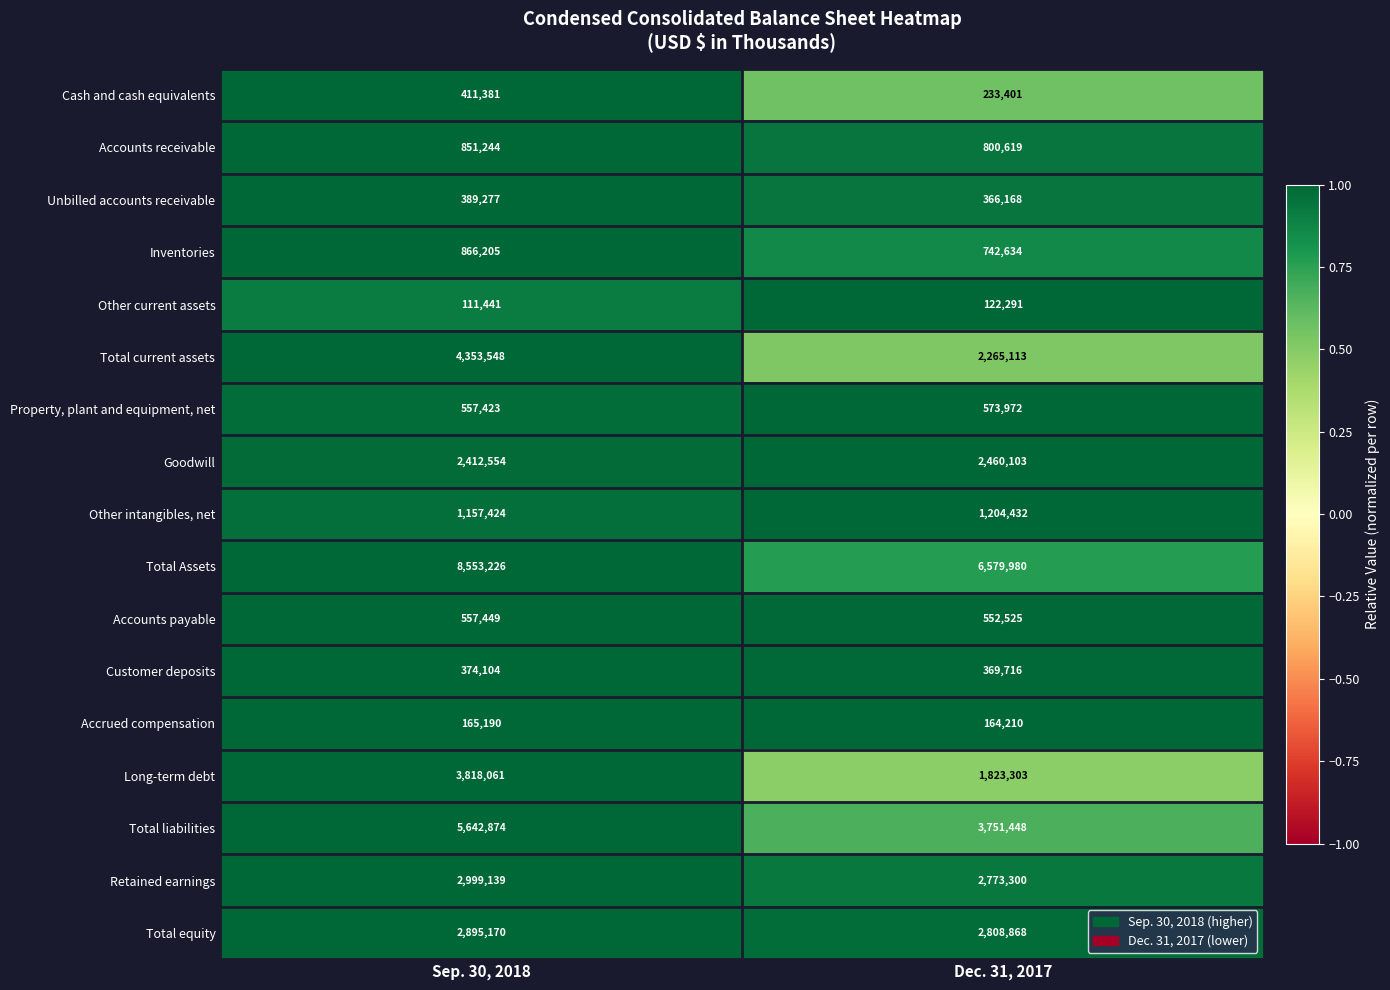

Which series has the largest total across all categories?

Total Assets